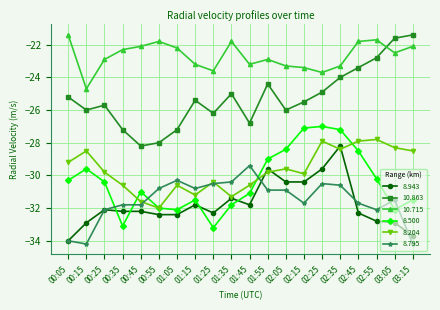

What is the approximate value of 10.863 at 01:25?

-26.2